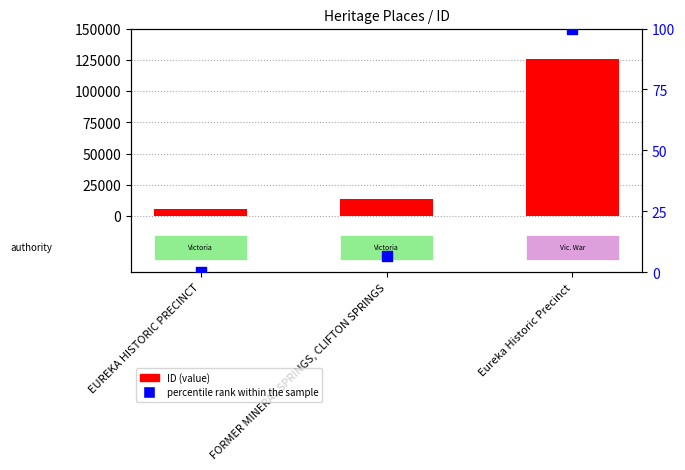

Which series reaches the maximum Y coordinate?

ID